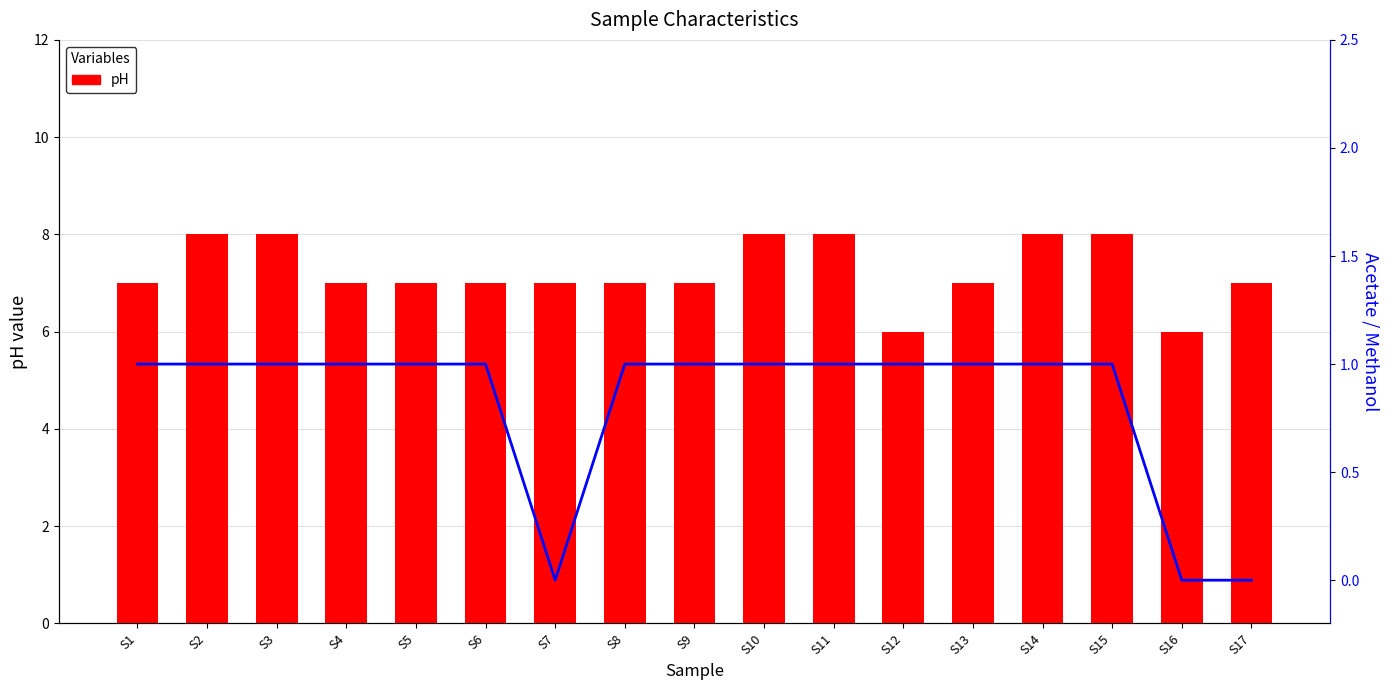

At how many categories does at least one series exceed 7?

6